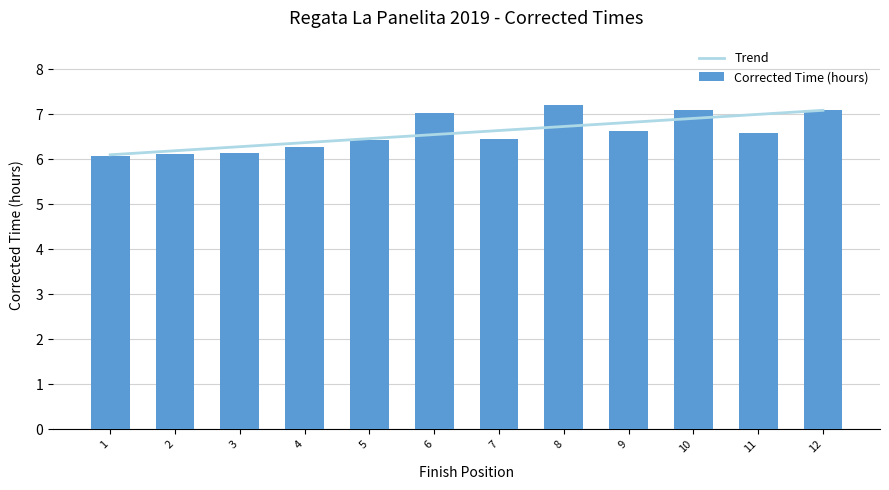

What is the greatest value displayed?

7.2